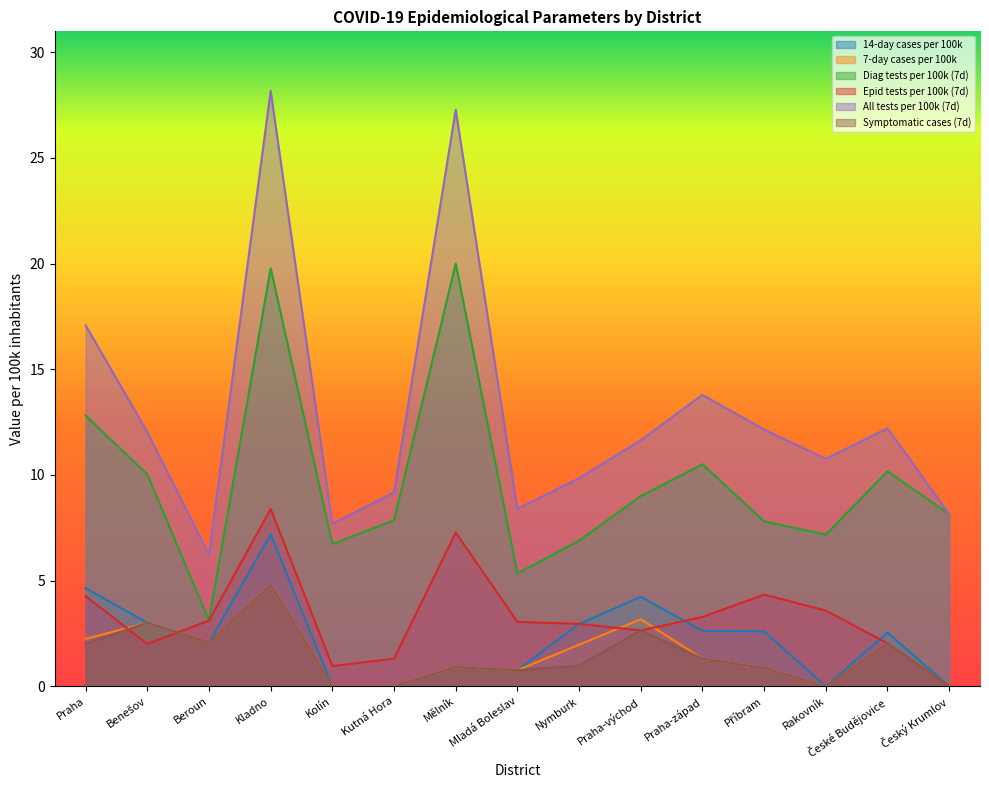

At how many categories does at least one series exceed 11?

8